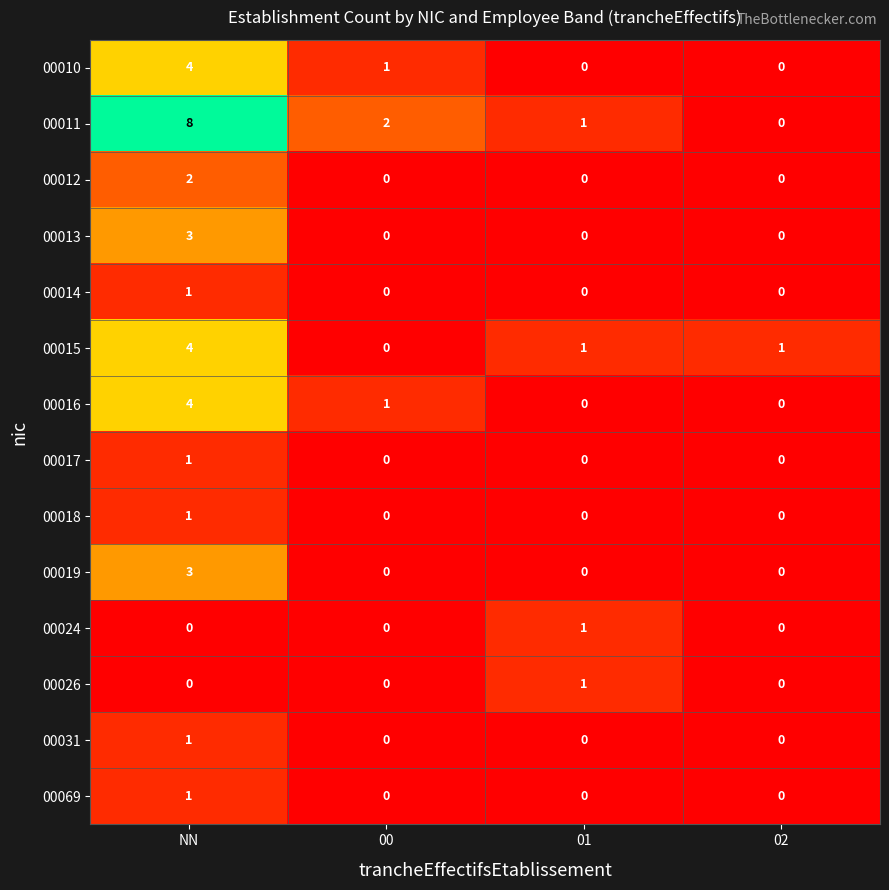

What is the difference between the maximum and minimum values in the 00015 series?

4